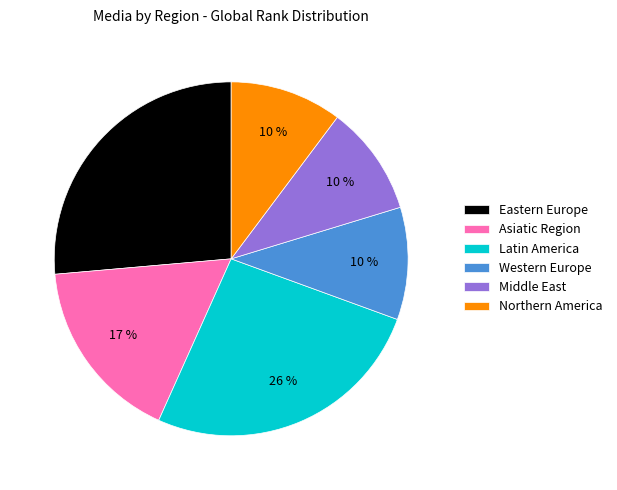

Count the number of slices in the pie.

6